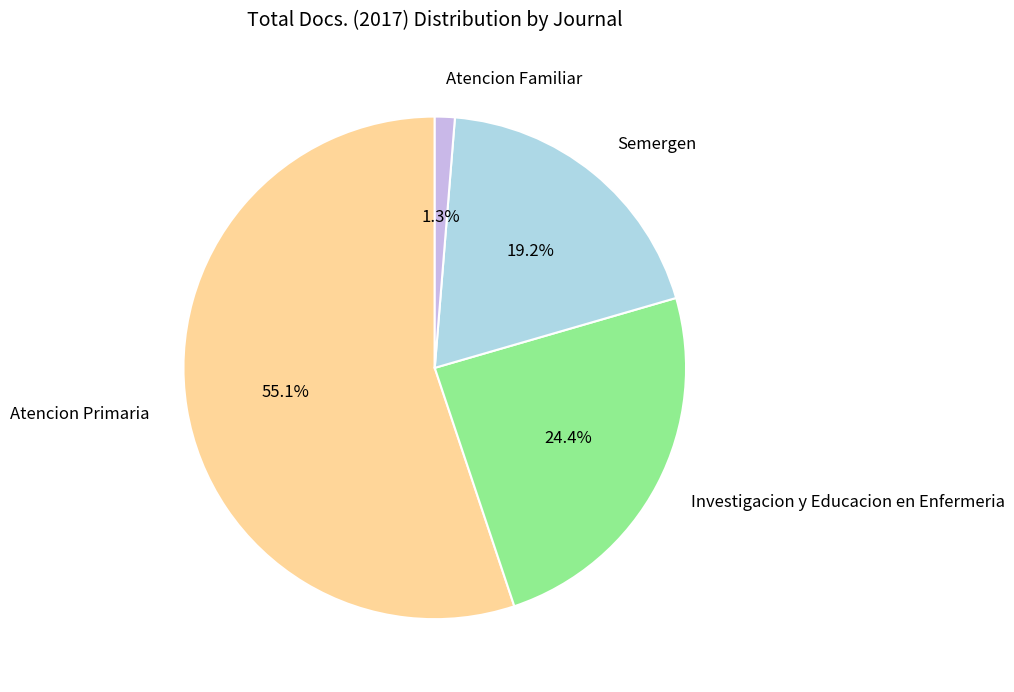

Is it true that Atencion Familiar is 1% of the pie?

True